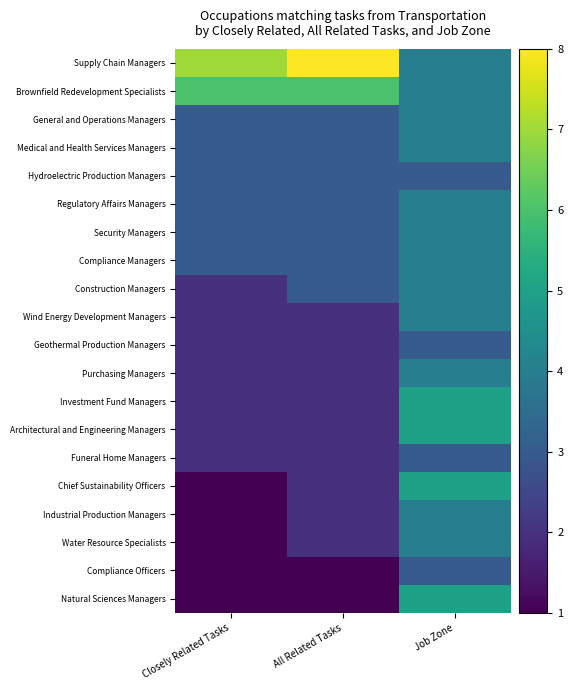

Which series changed the most between Closely Related Tasks and Job Zone?

Chief Sustainability Officers